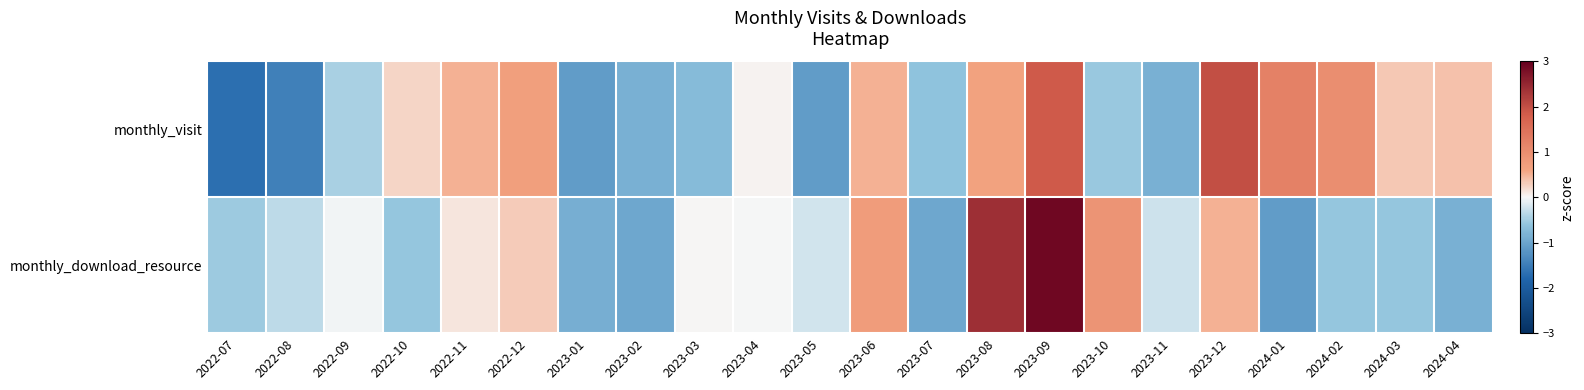

What is the difference between the highest and lowest values at 2022-07?

1.1